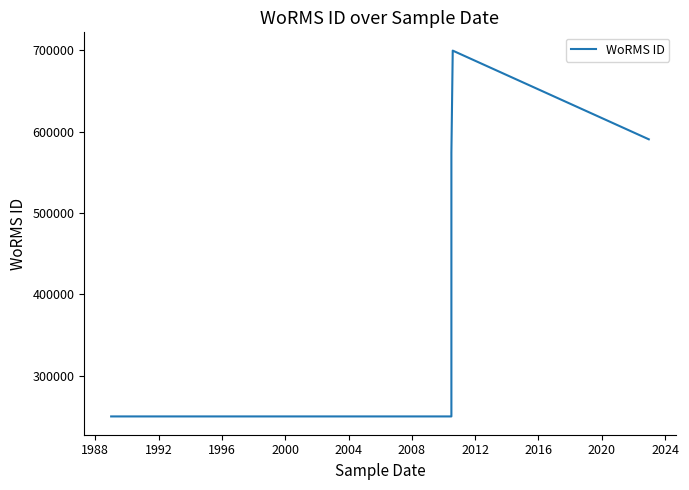

What is the maximum value shown in the chart?

699620